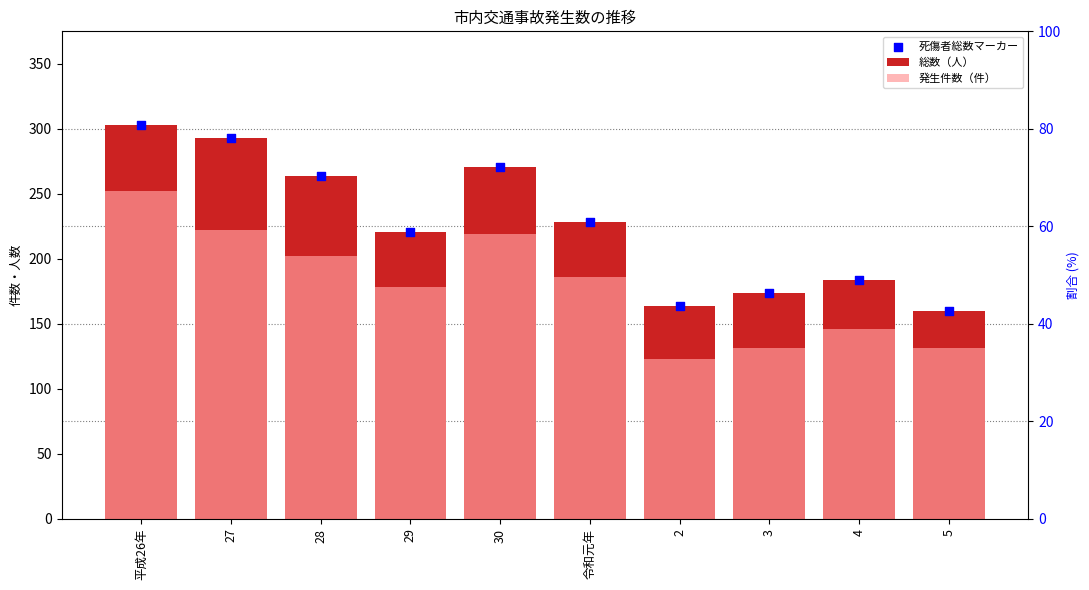

At how many categories does at least one series exceed 223?

5